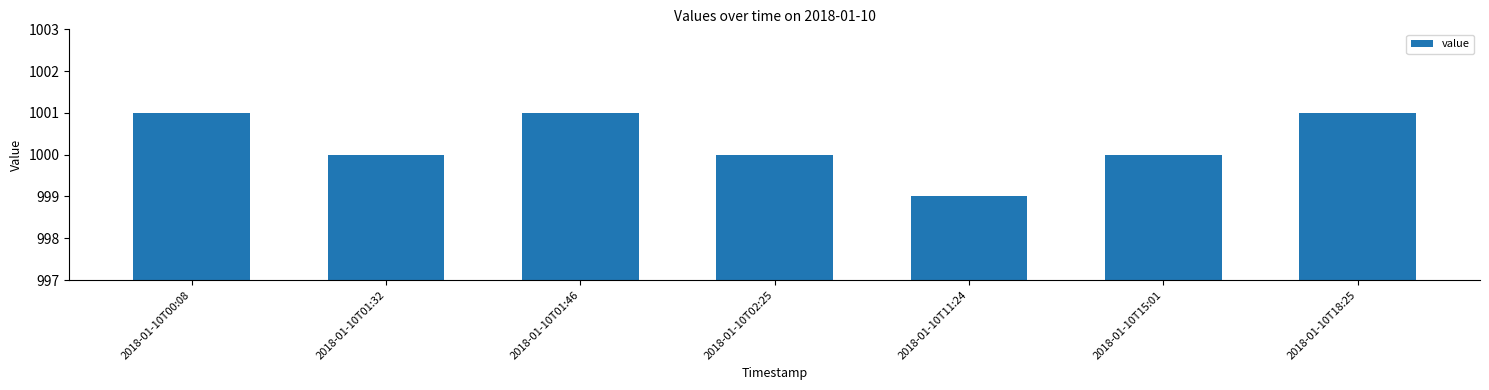

What is the label of the 4th bar from the left?

2018-01-10T02:25